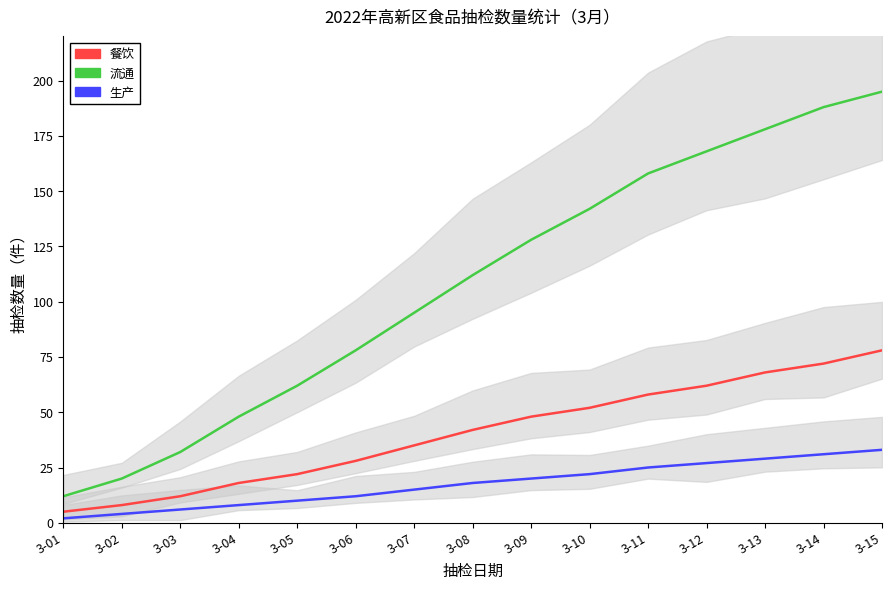

Reading left to right, transcribe all the data shown in this chart.

餐饮: 5	8	12	18	22	28	35	42	48	52	58	62	68	72	78
流通: 12	20	32	48	62	78	95	112	128	142	158	168	178	188	195
生产: 2	4	6	8	10	12	15	18	20	22	25	27	29	31	33